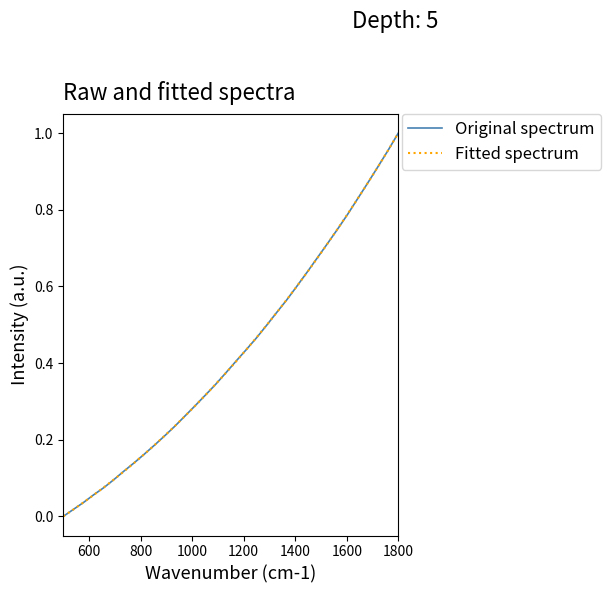

What are all the series names shown in the legend?

Original spectrum, Fitted spectrum